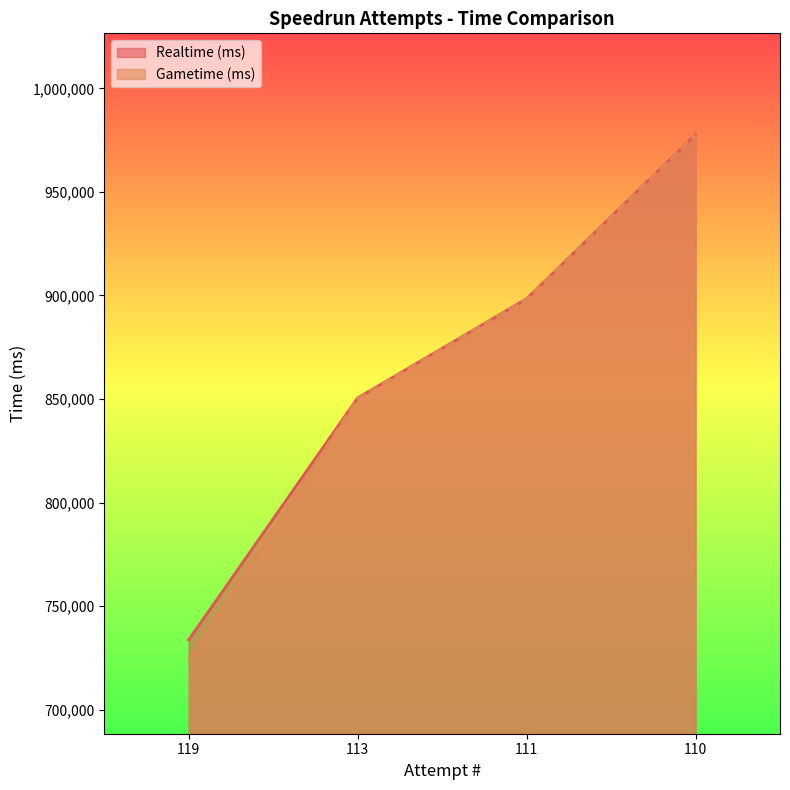

Is the value of Gametime (ms) at 119 greater than the value of Realtime (ms) at 111?

No